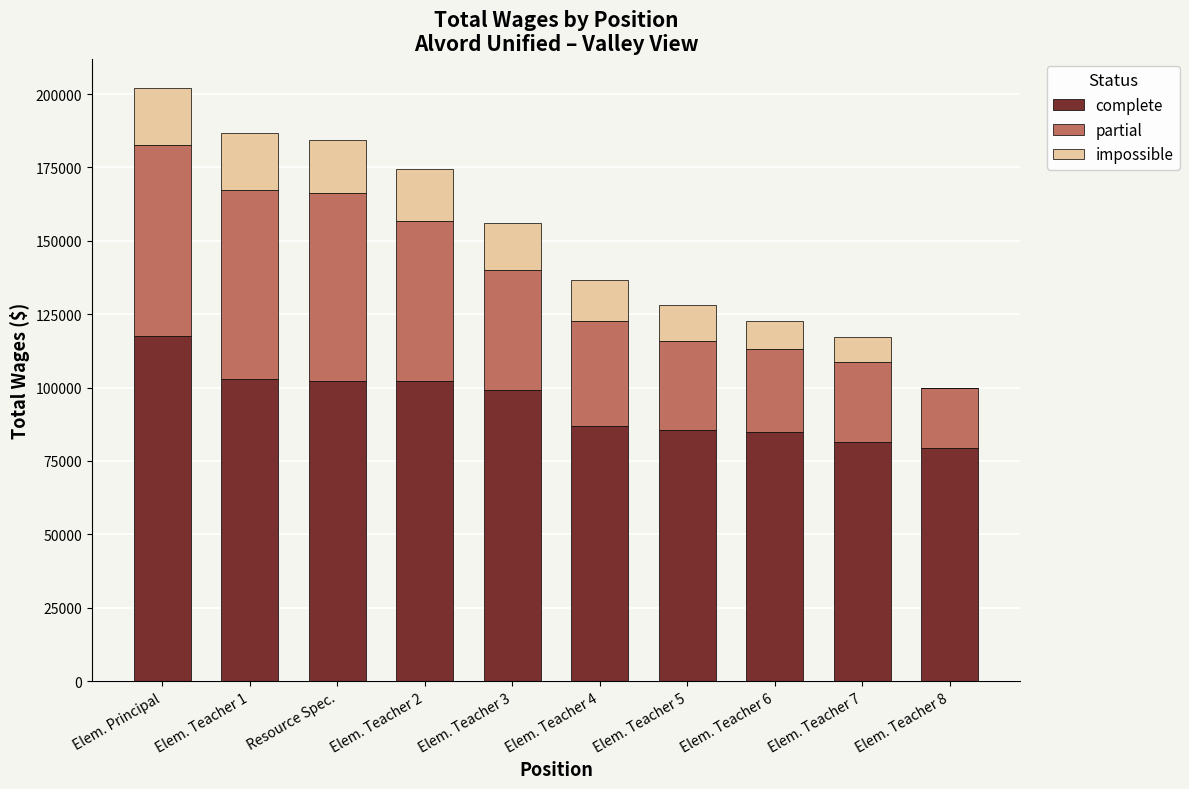

Which category has the highest value in the complete series?

Elem. Principal